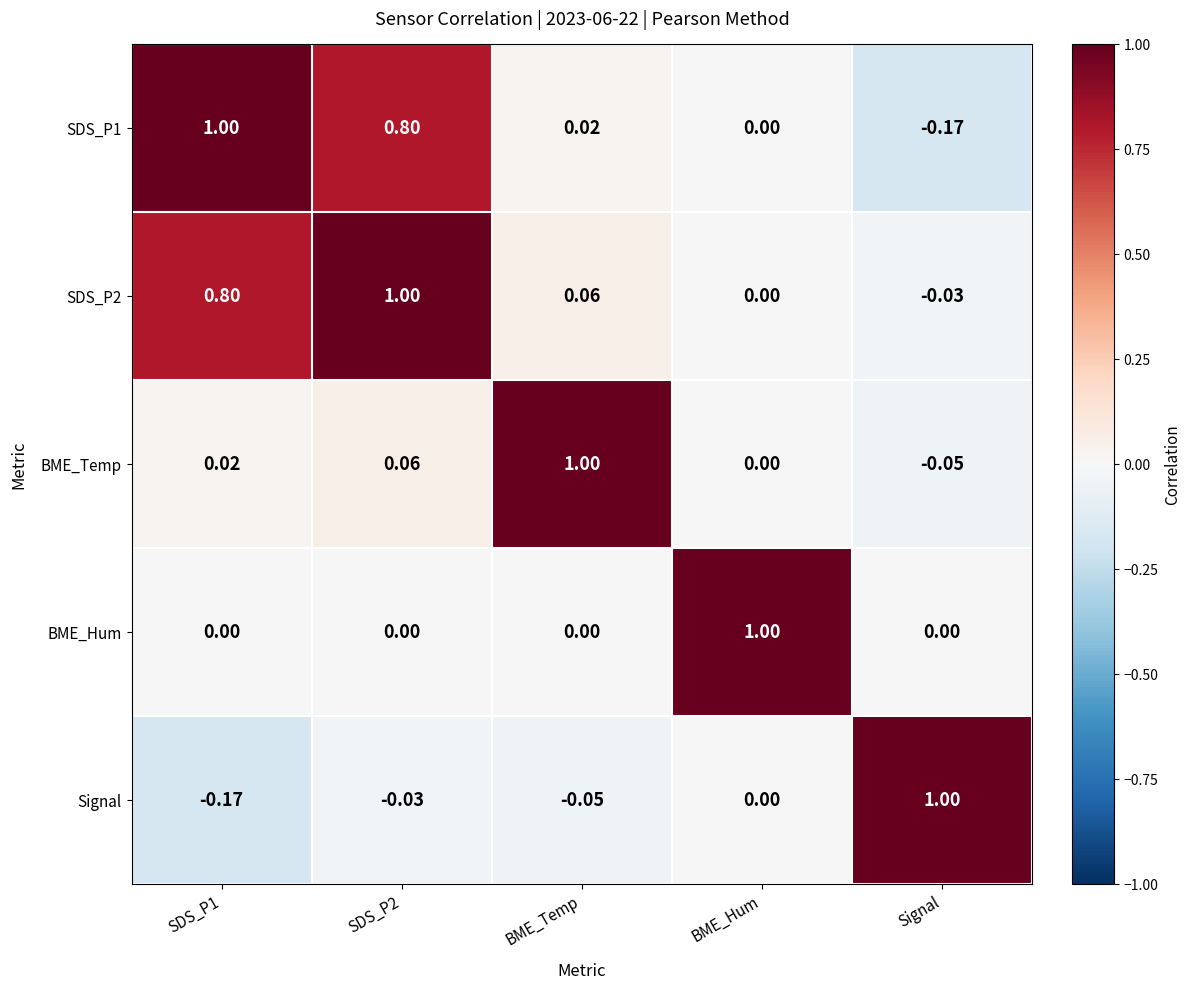

How many data points in BME_Hum are above 0?

1